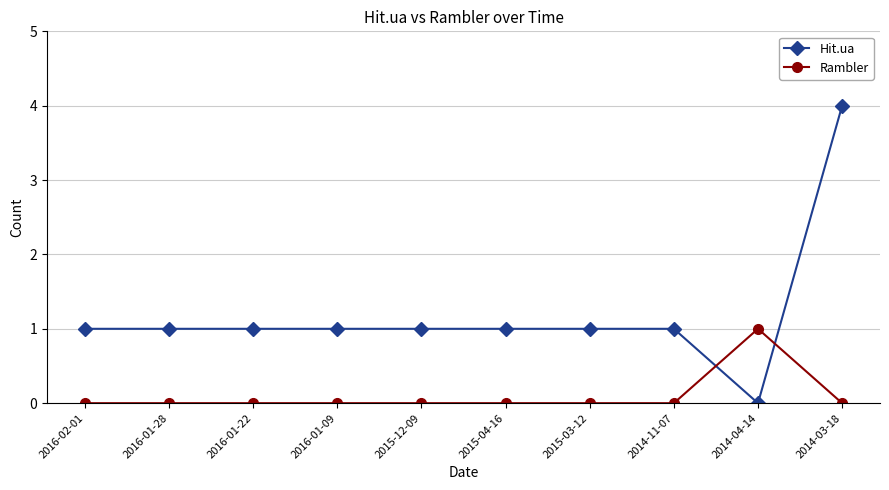

Which category has the lowest value in the Hit.ua series?

2014-04-14